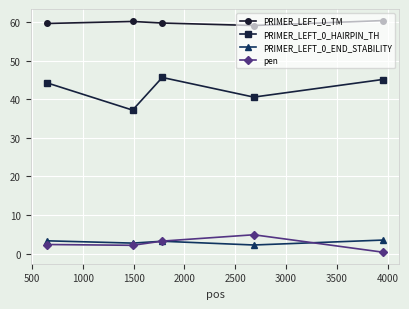

True or false: PRIMER_LEFT_0_HAIRPIN_TH and pen intersect in this chart.

False